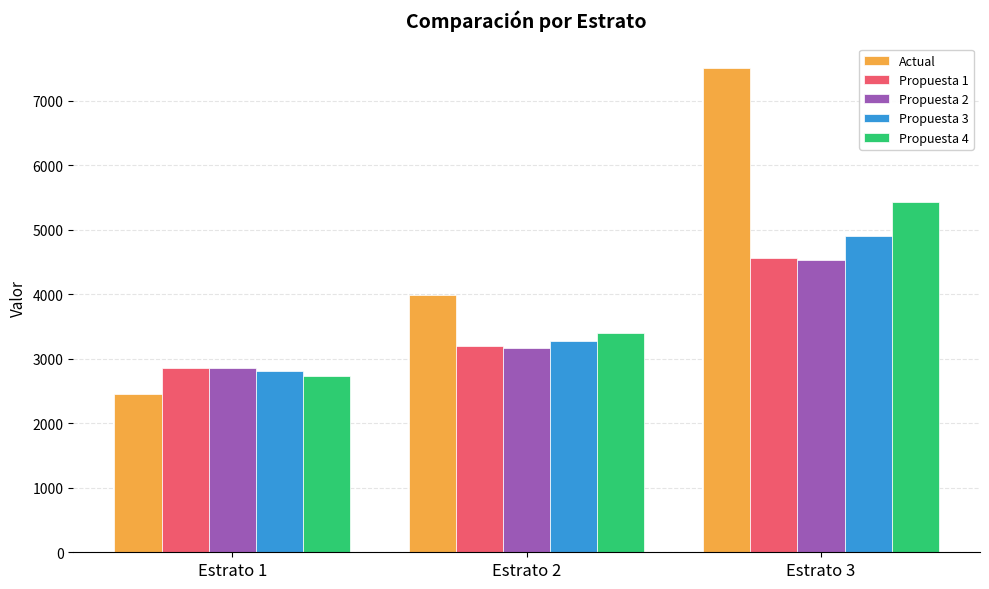

The Propuesta 4 series shows 1328.7 at Estrato 1. True or false?

False